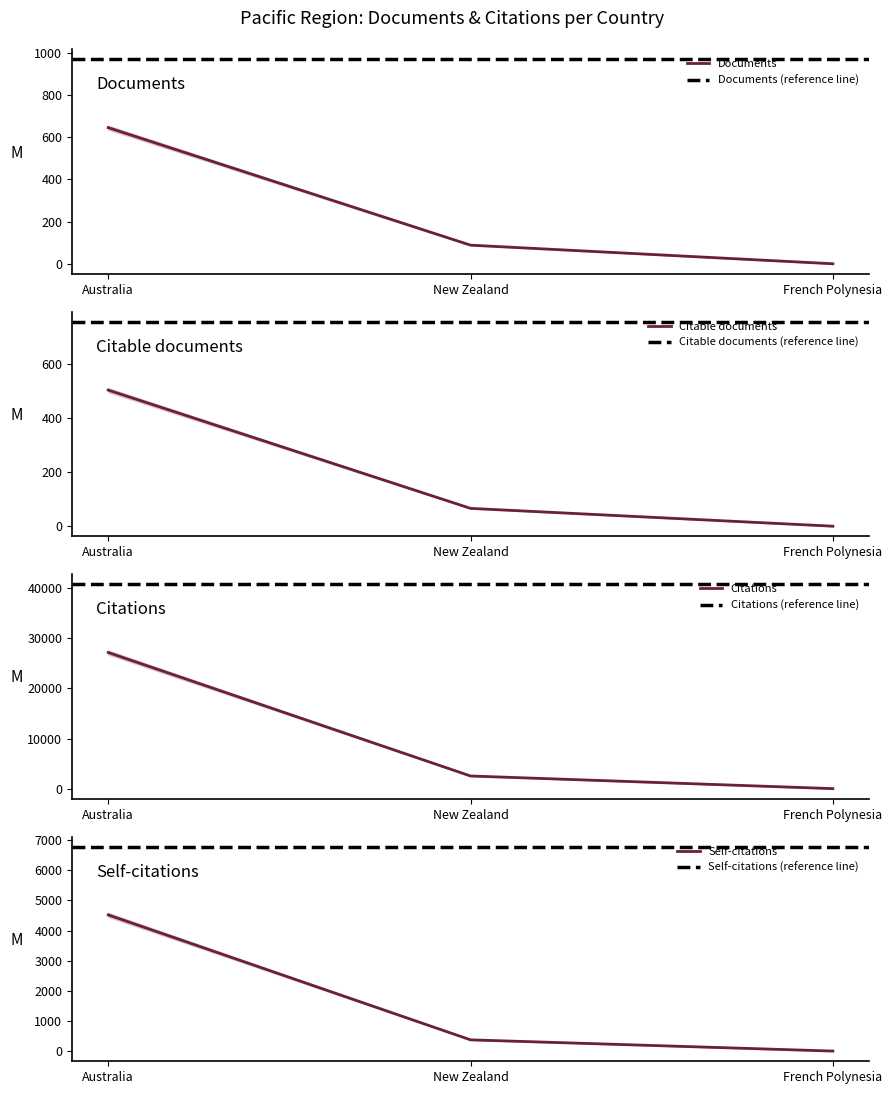

Reading left to right, what are all the values shown in this chart?

Documents: Australia=645	New Zealand=89	French Polynesia=1
Citable documents: Australia=505	New Zealand=67	French Polynesia=1
Citations: Australia=27151	New Zealand=2556	French Polynesia=37
Self-citations: Australia=4518	New Zealand=373	French Polynesia=1